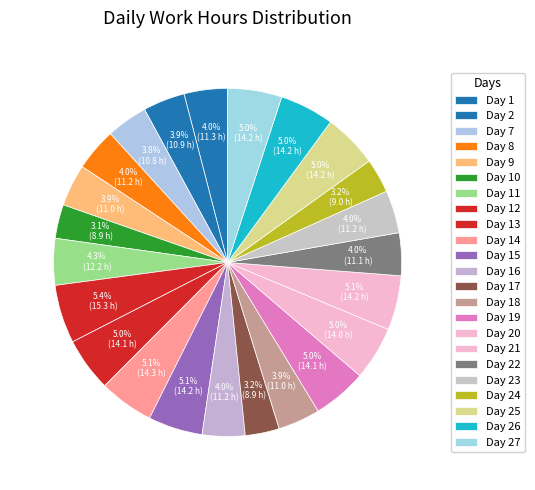

Does Day 26 account for over 50% of the chart?

No